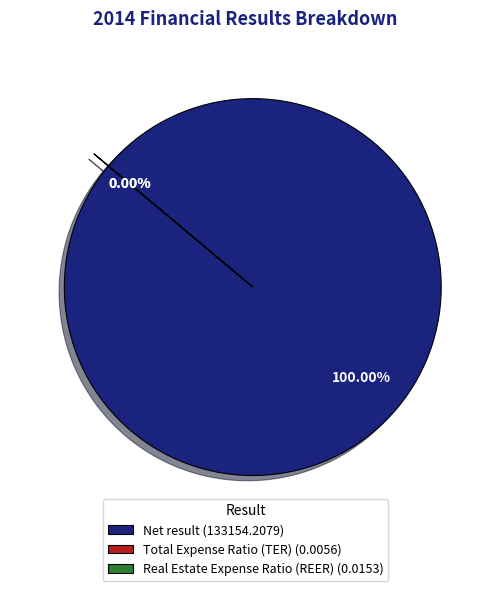

Which slice is the smallest?

Total Expense Ratio (TER)